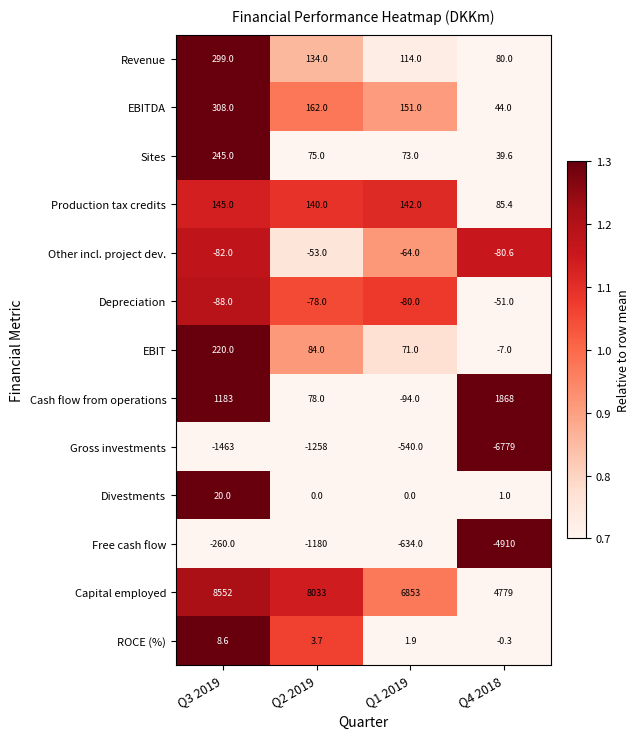

Where does the Revenue series first go above 134?

Q3 2019